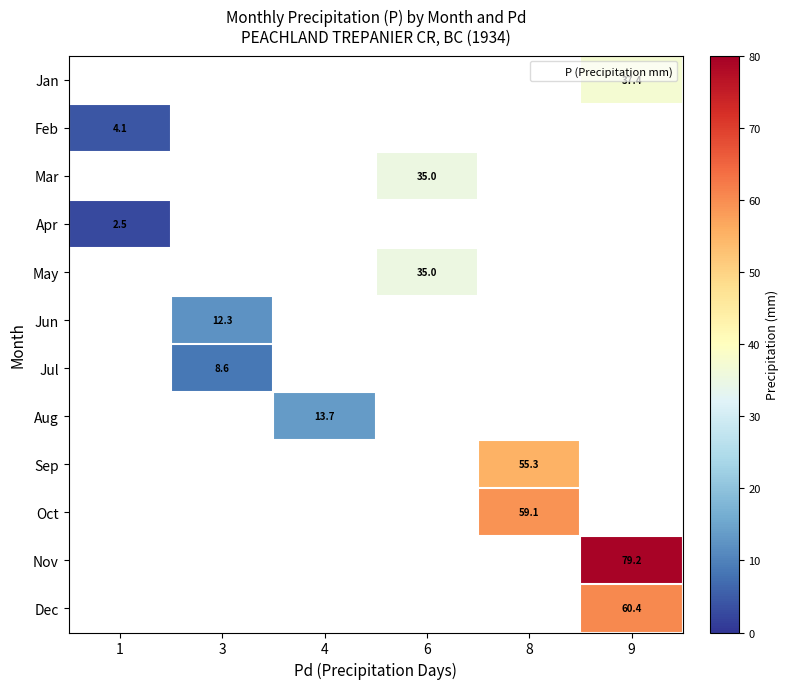

At which category does the chart reach its peak across all series?

9